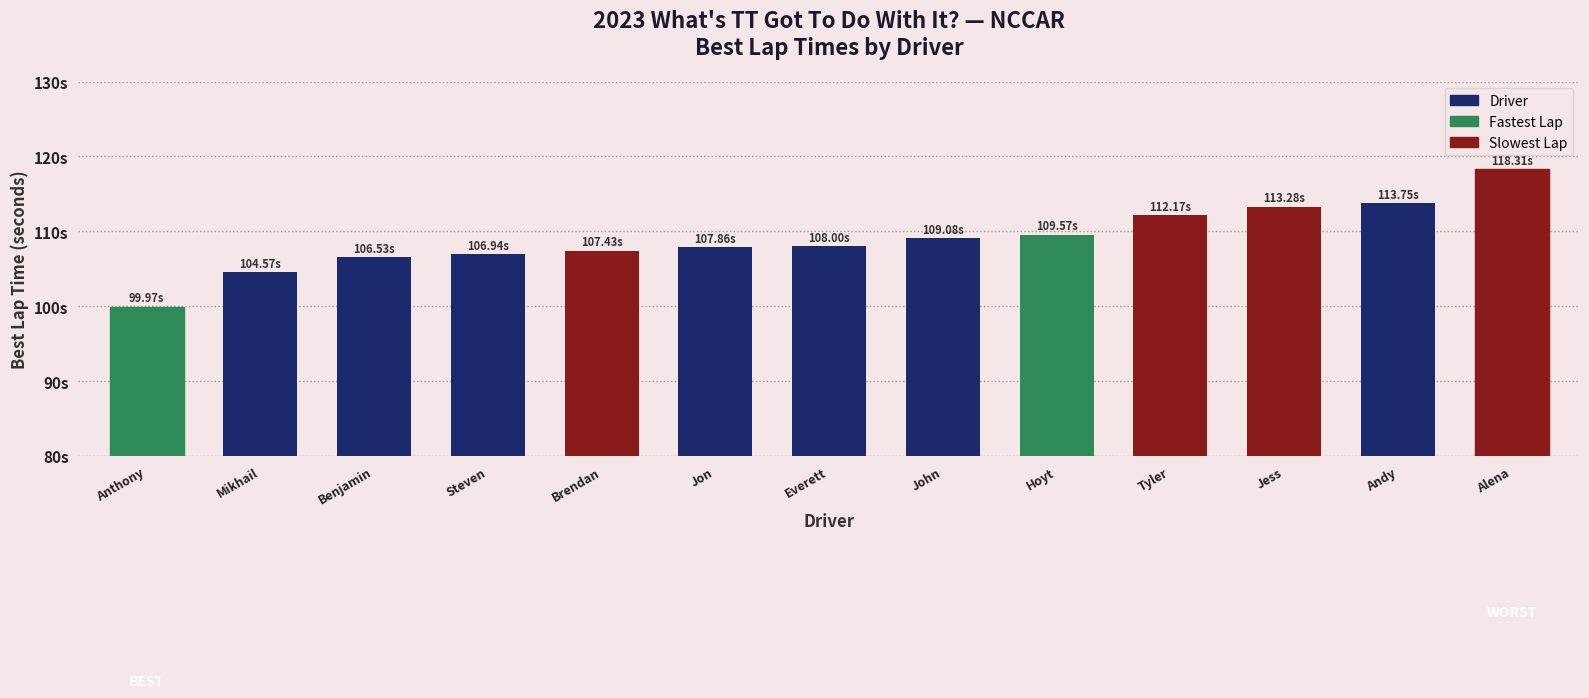

Are the bars horizontal?

No